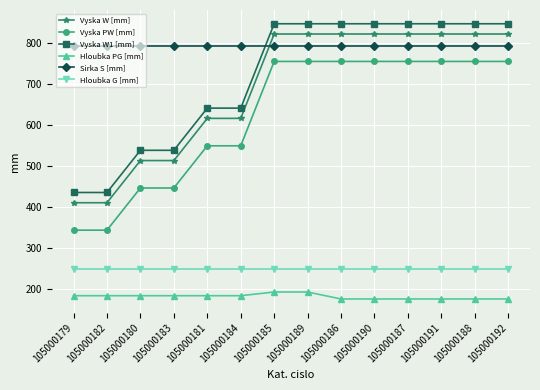

Reading left to right, list all the values displayed in this chart.

Vyska W [mm]: 411	411	514	514	617	617	823	823	823	823	823	823	823	823
Vyska PW [mm]: 344	344	447	447	550	550	756	756	756	756	756	756	756	756
Vyska W1 [mm]: 436	436	539	539	642	642	848	848	848	848	848	848	848	848
Hloubka PG [mm]: 184	184	184	184	184	184	193	193	176	176	176	176	176	176
Sirka S [mm]: 794	794	794	794	794	794	794	794	794	794	794	794	794	794
Hloubka G [mm]: 250	250	250	250	250	250	250	250	250	250	250	250	250	250